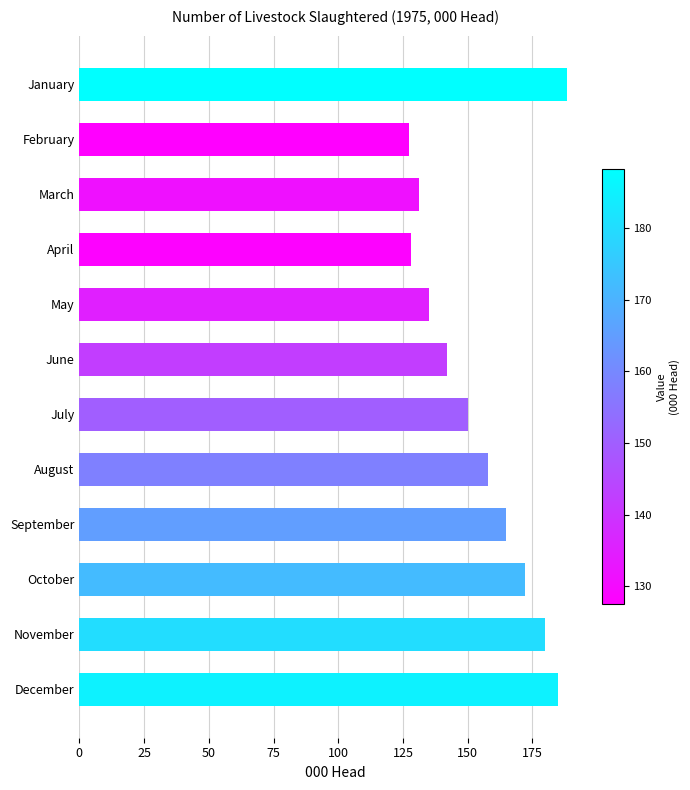

Approximately how many times larger is the value at May compared to December?

0.7